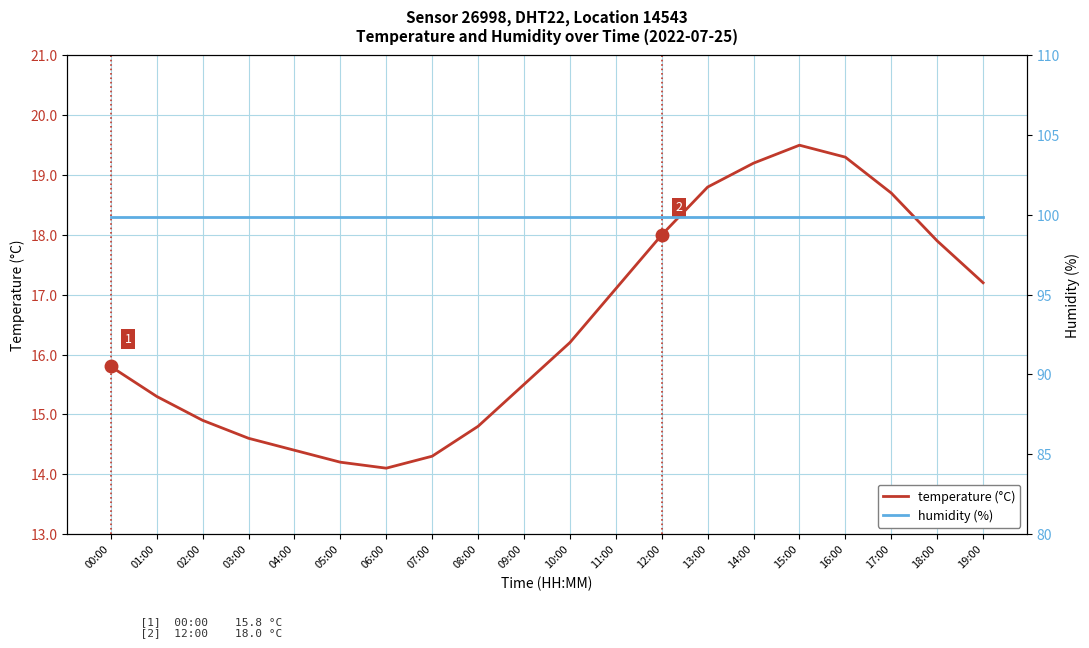

The value of humidity (%) at 06:00 is 21.3. True or false?

False